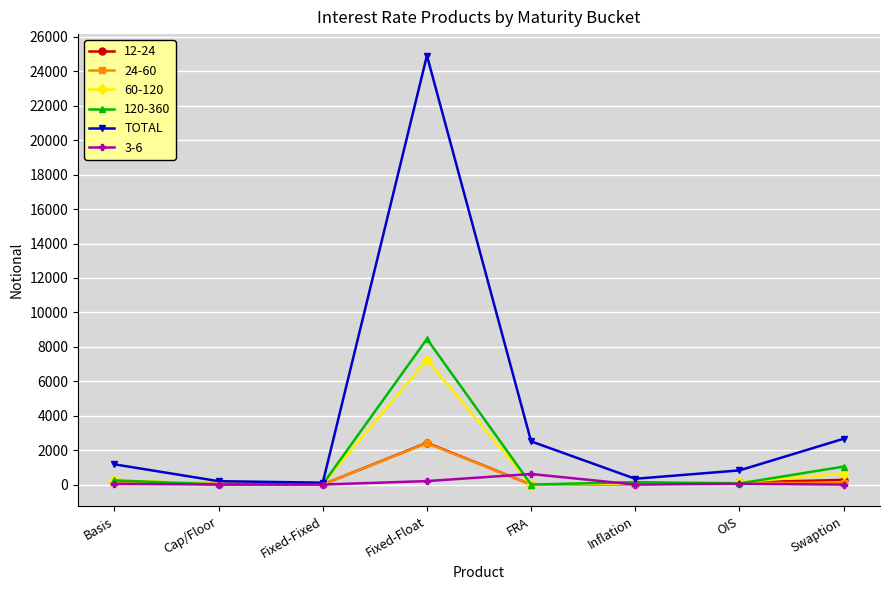

Is it true that 120-360 equals 4046 at FRA?

False